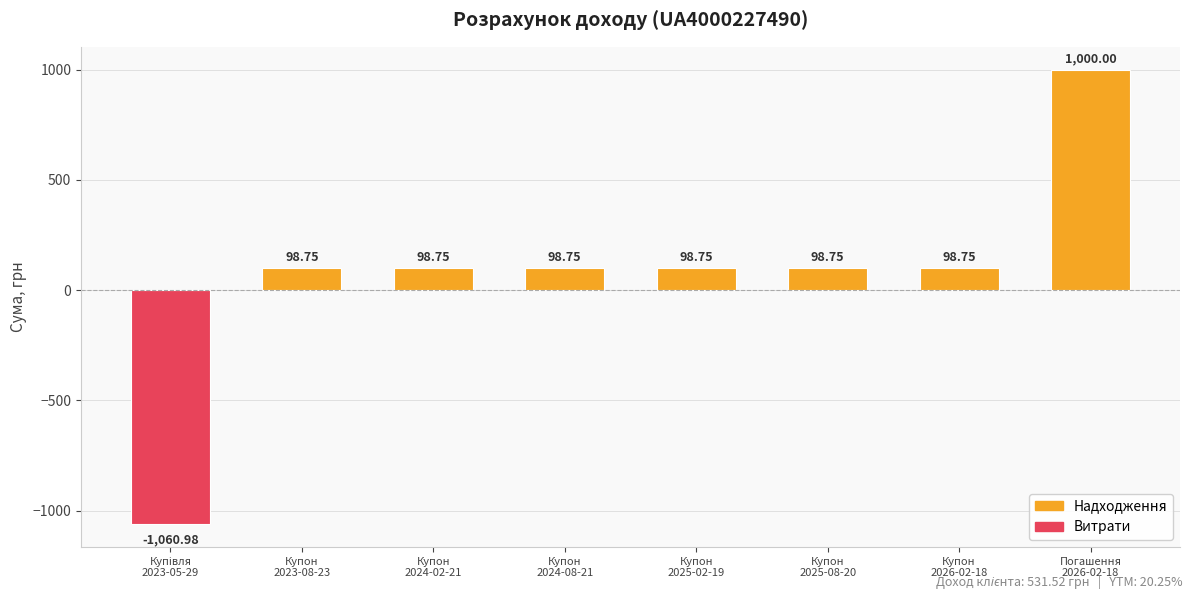

What is the label of the 8th bar from the left?

Погашення
2026-02-18